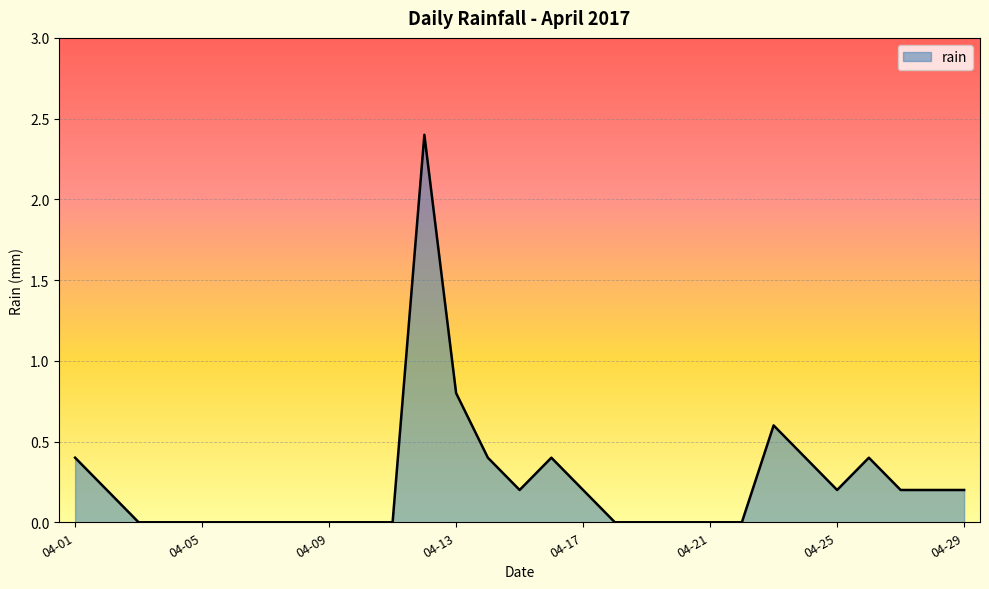

Count the number of data series in this chart.

1